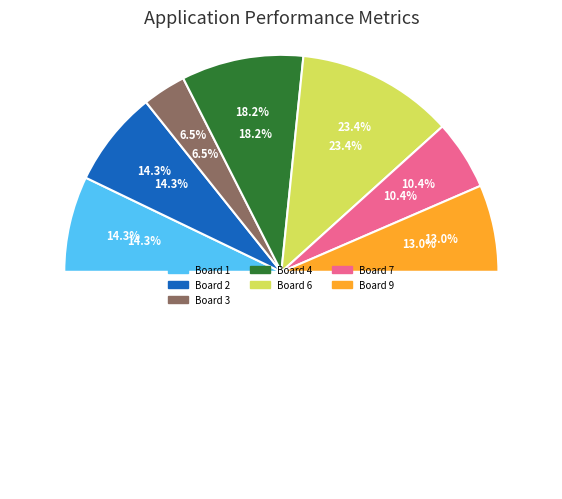

To the nearest percent, what is the difference between the Board 9 and Board 6 slice percentages?

10%